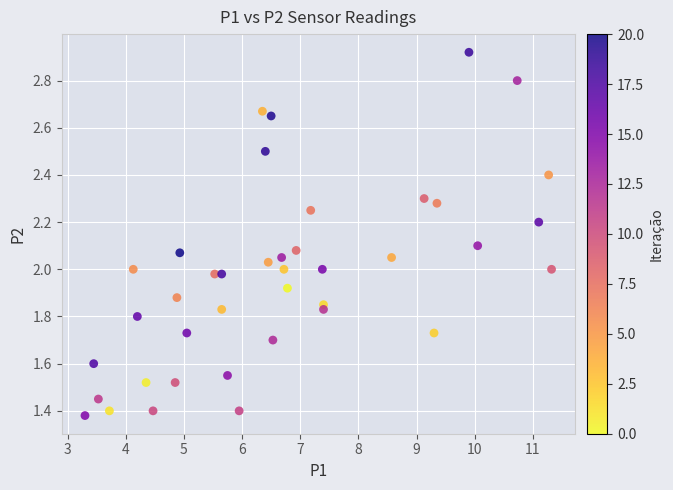

What is the range of X values (max minus min)?

8.0